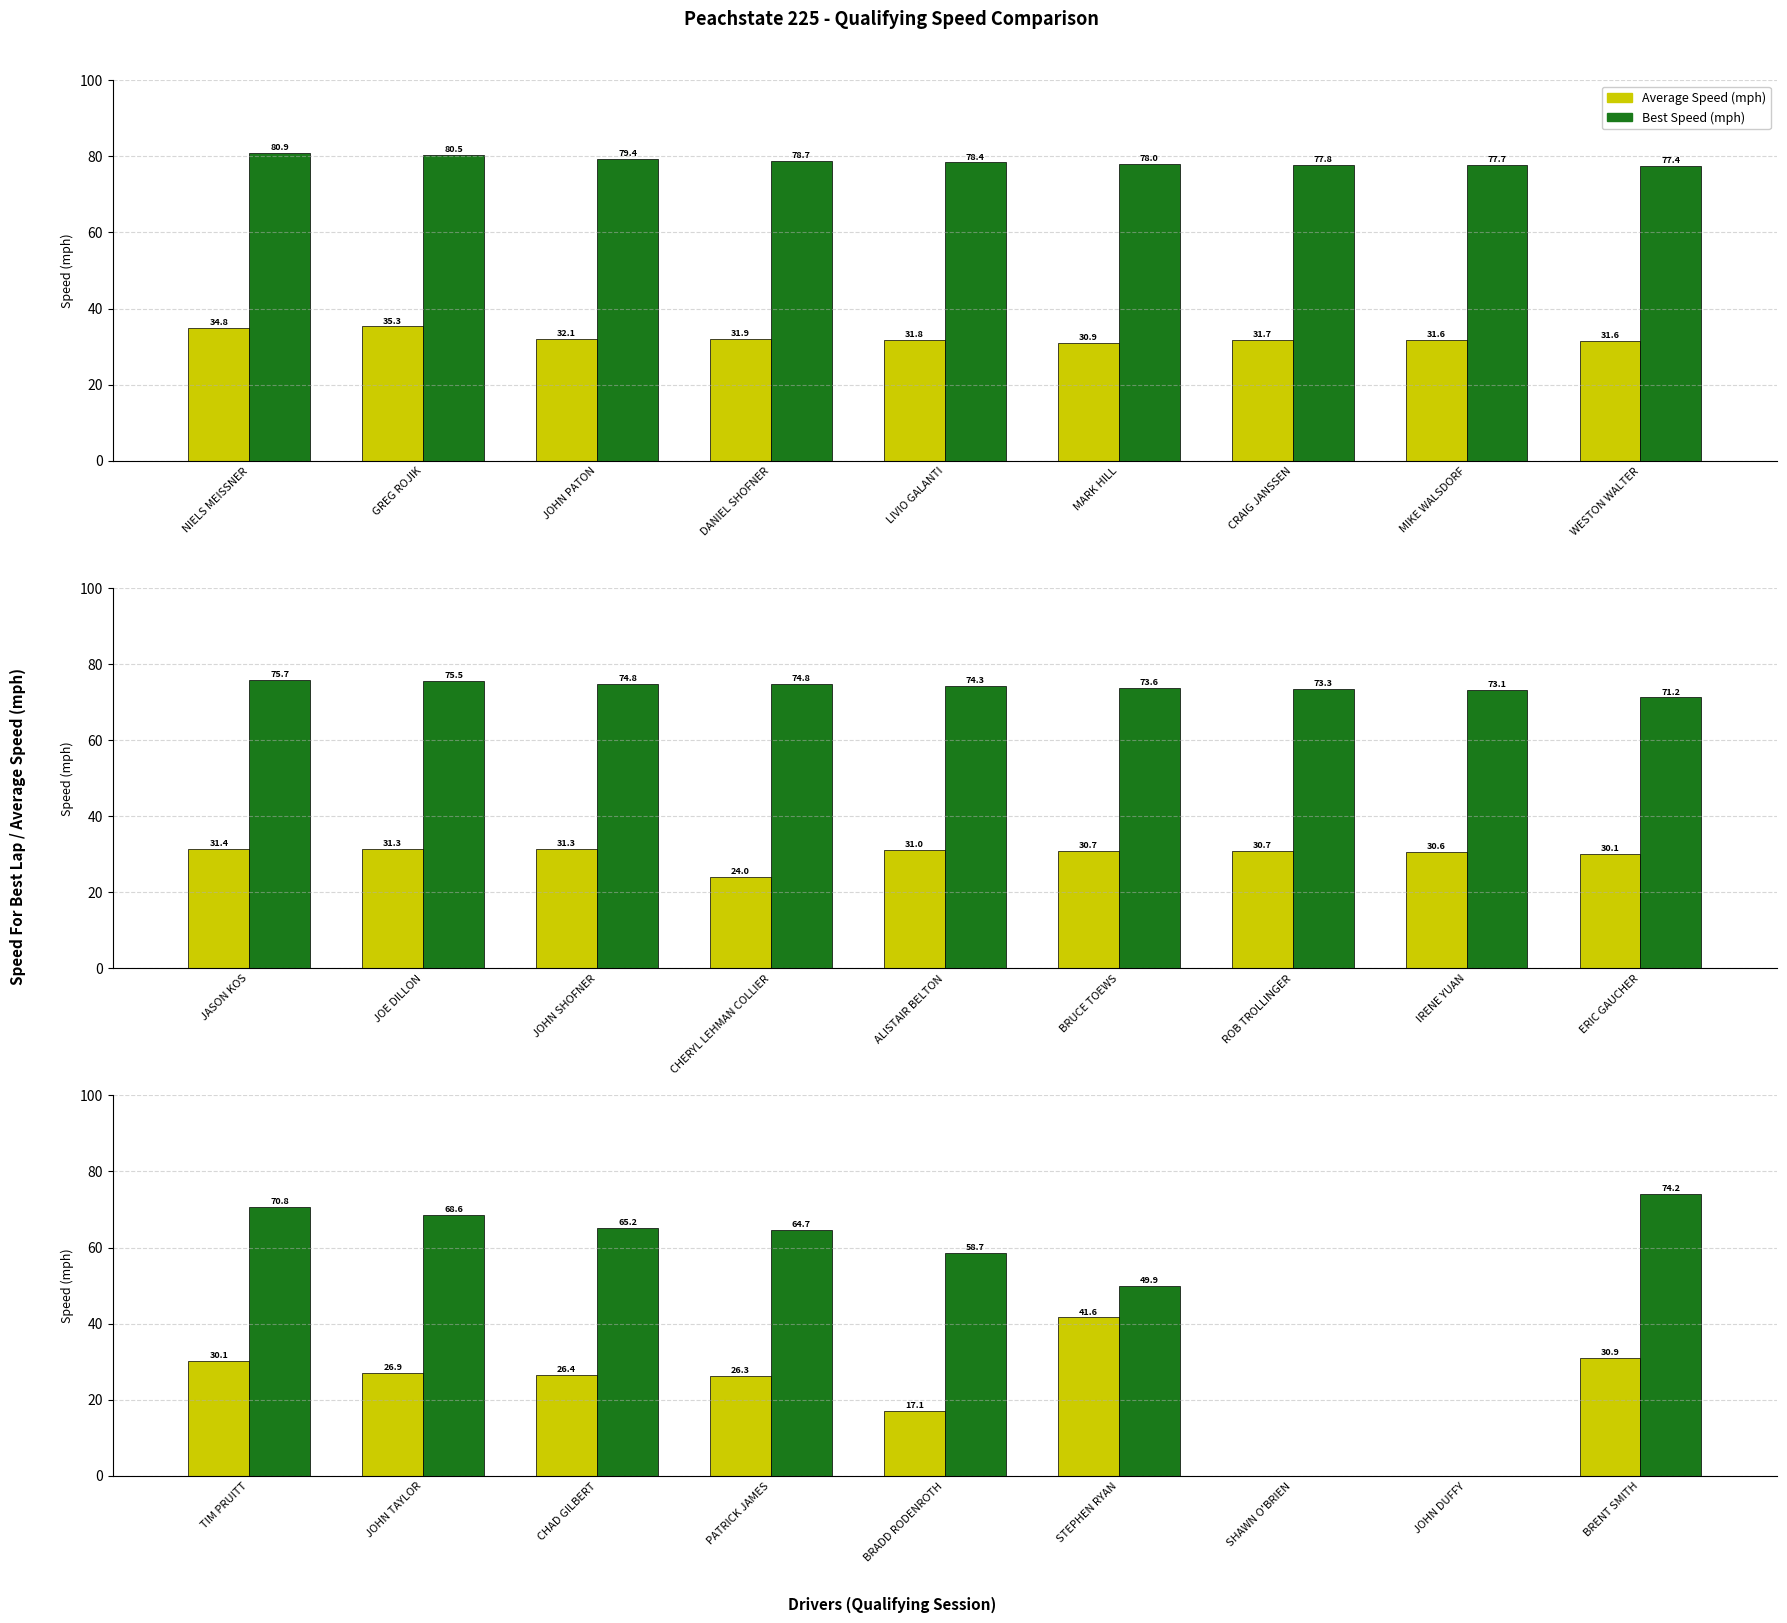

What position from the right is PATRICK JAMES?

6